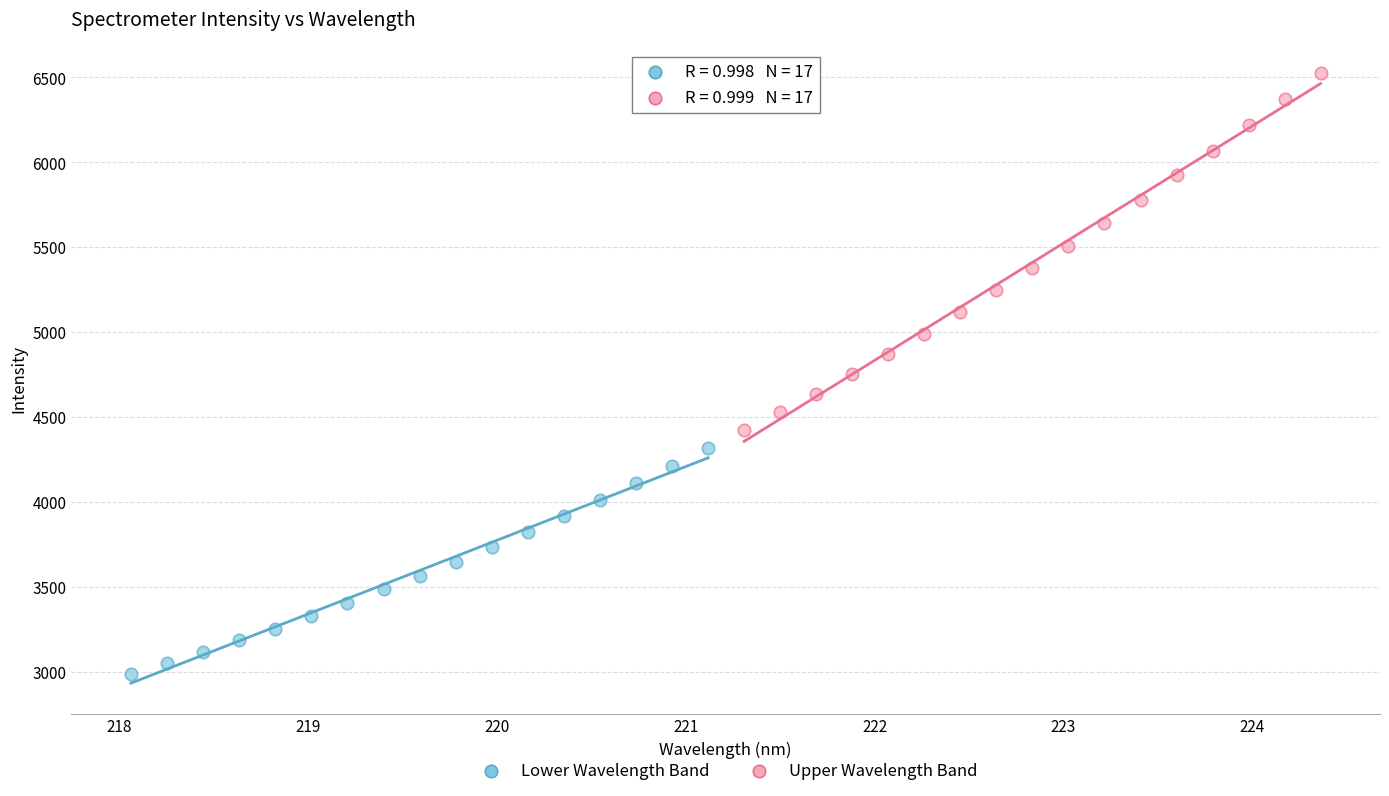

Which series contains the highest Y value?

Upper Wavelength Band